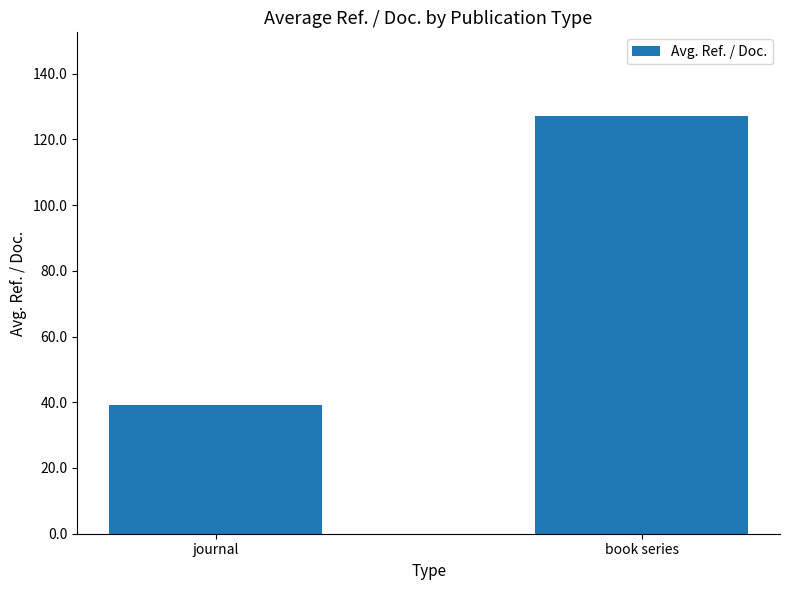

Which has a higher value, journal or book series?

book series